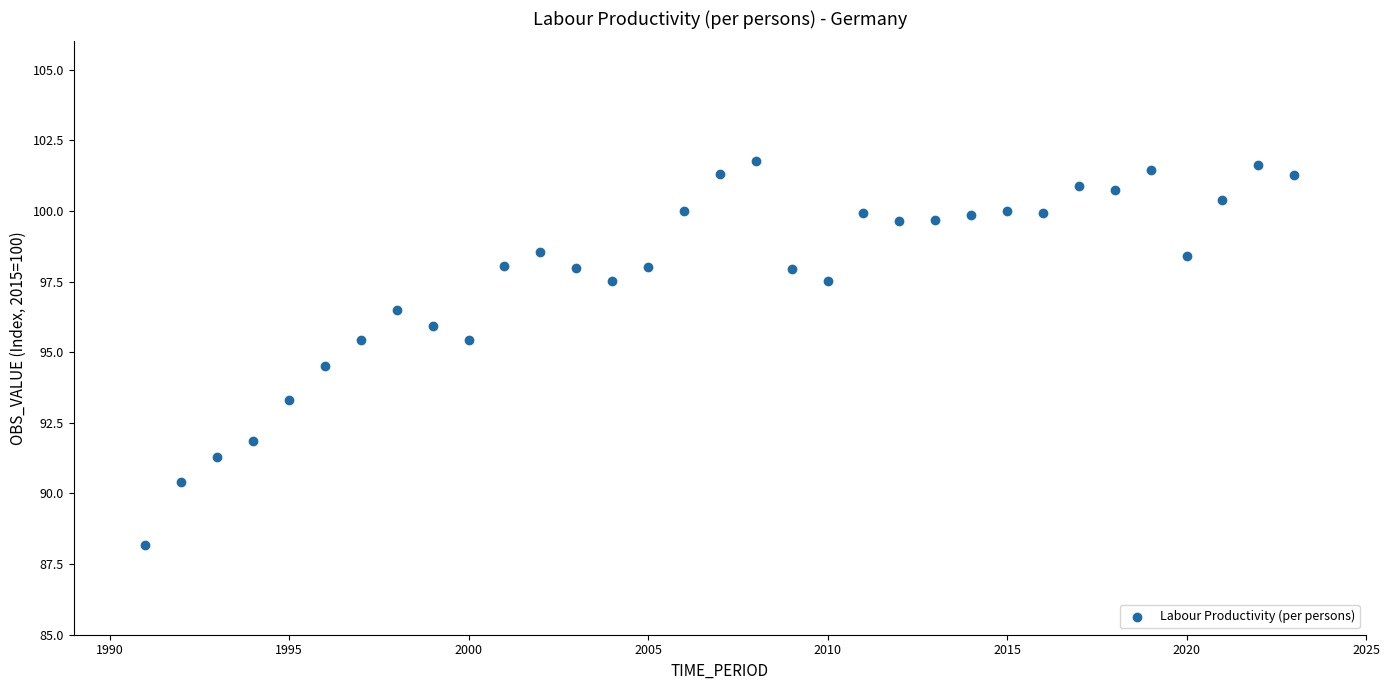

What is the range of X values (max minus min)?

32.0